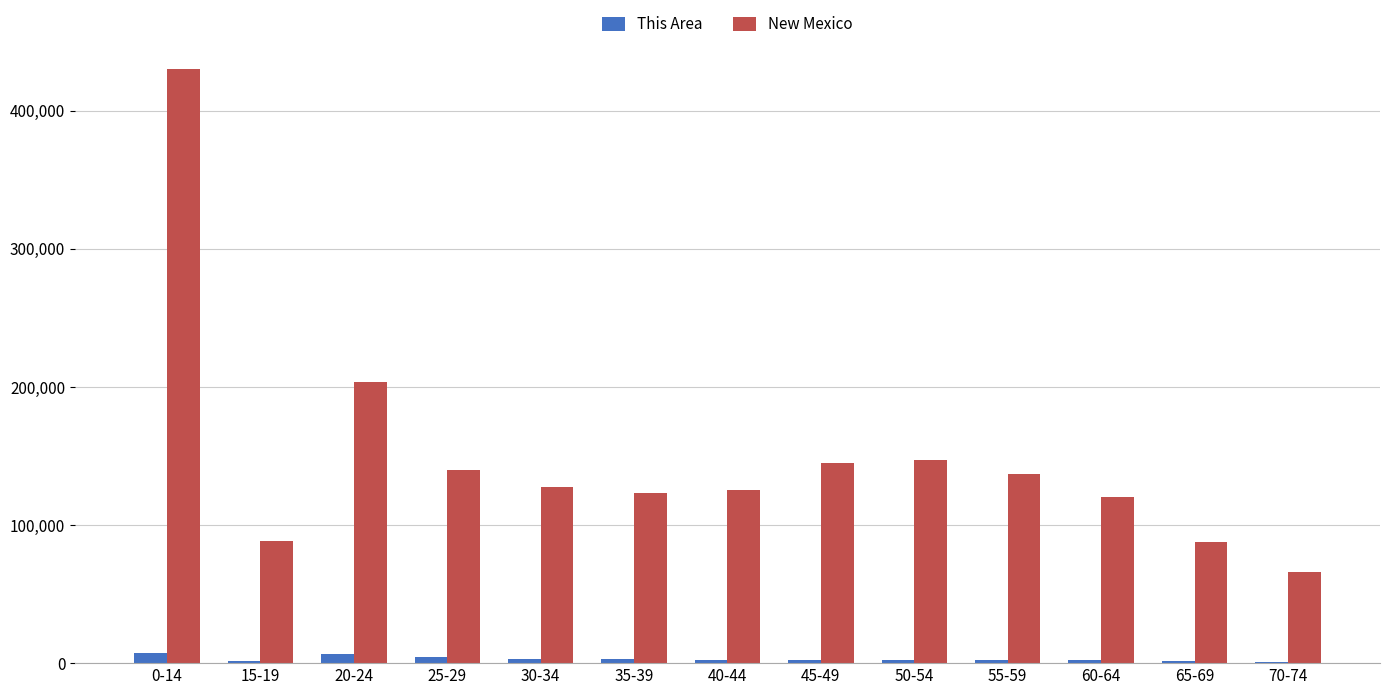

What is the maximum value shown in the chart?

429980